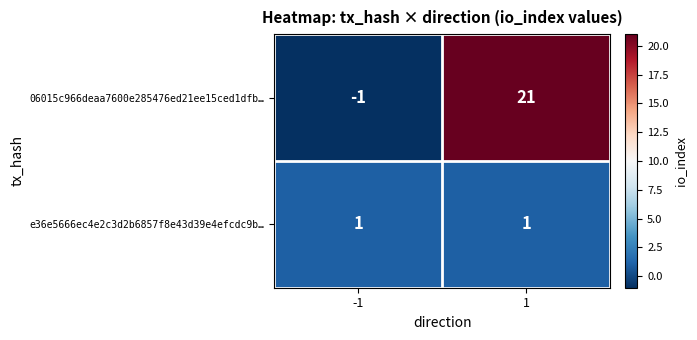

What is the maximum value shown in the chart?

21